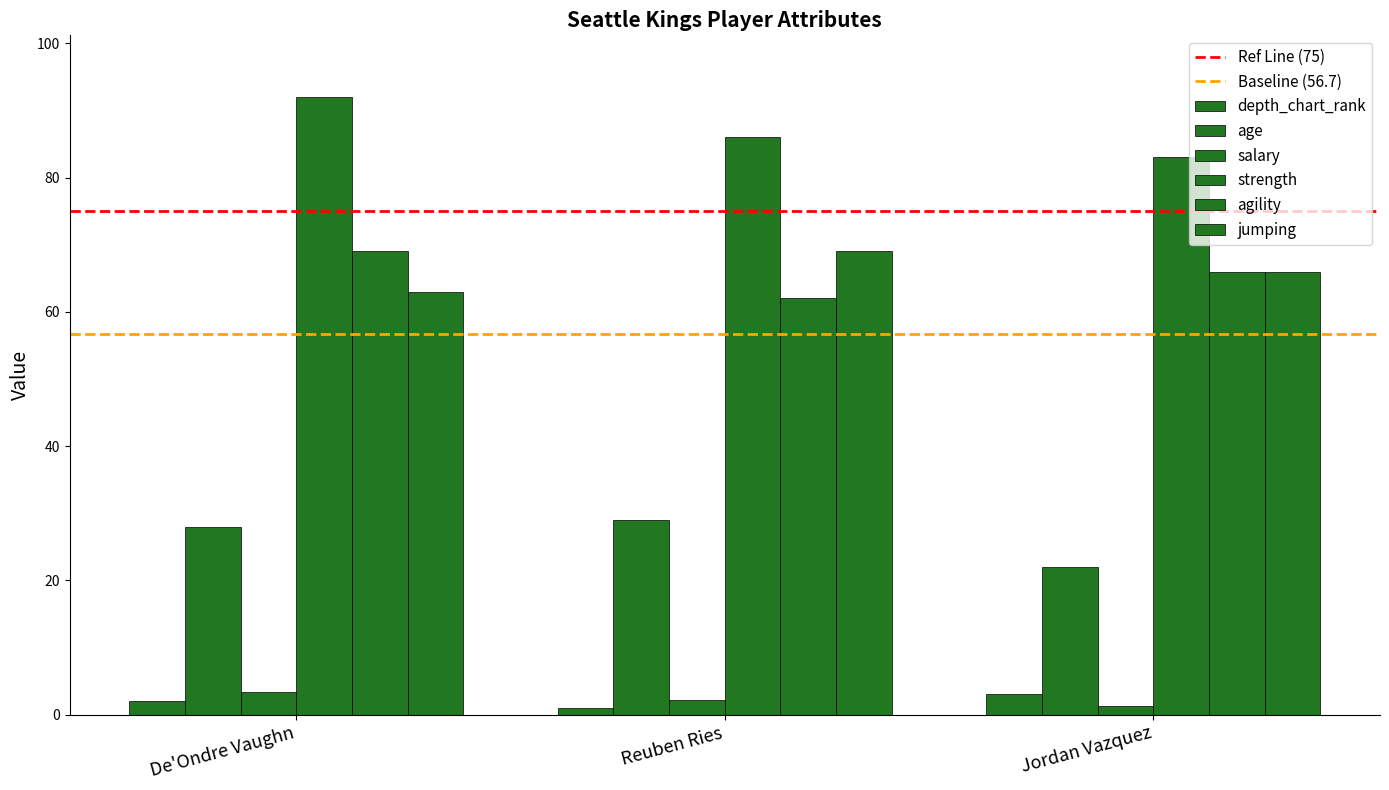

How many groups of bars are there?

3